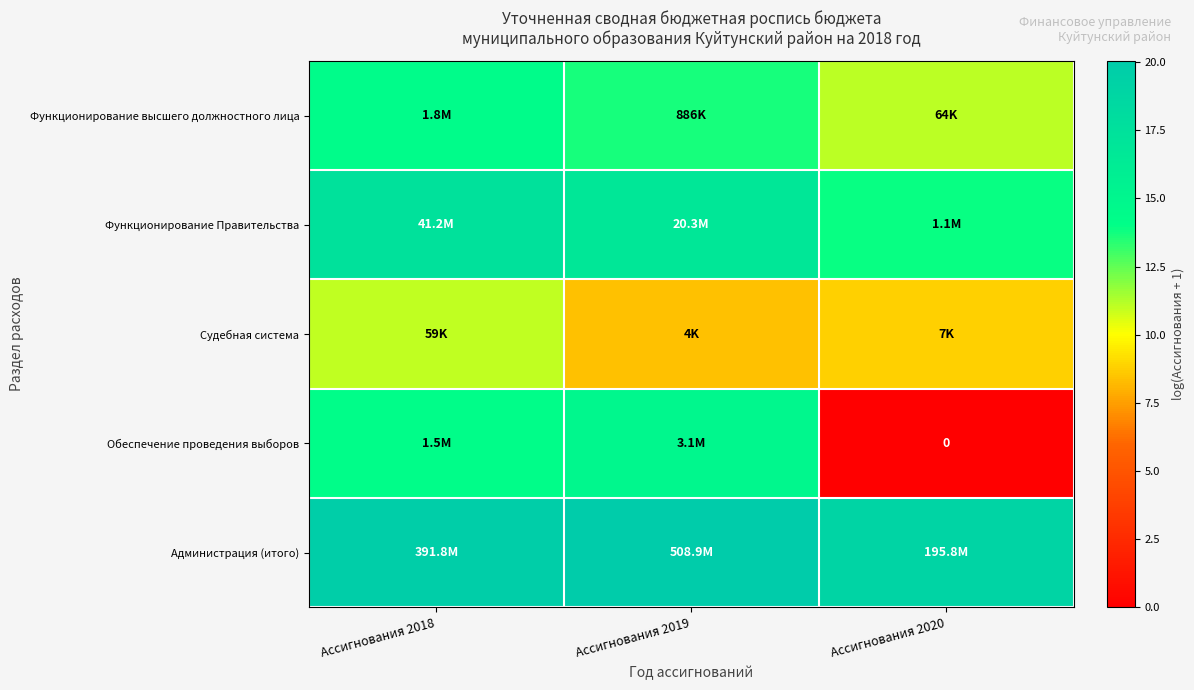

Which series has the largest total across all categories?

Администрация (итого)